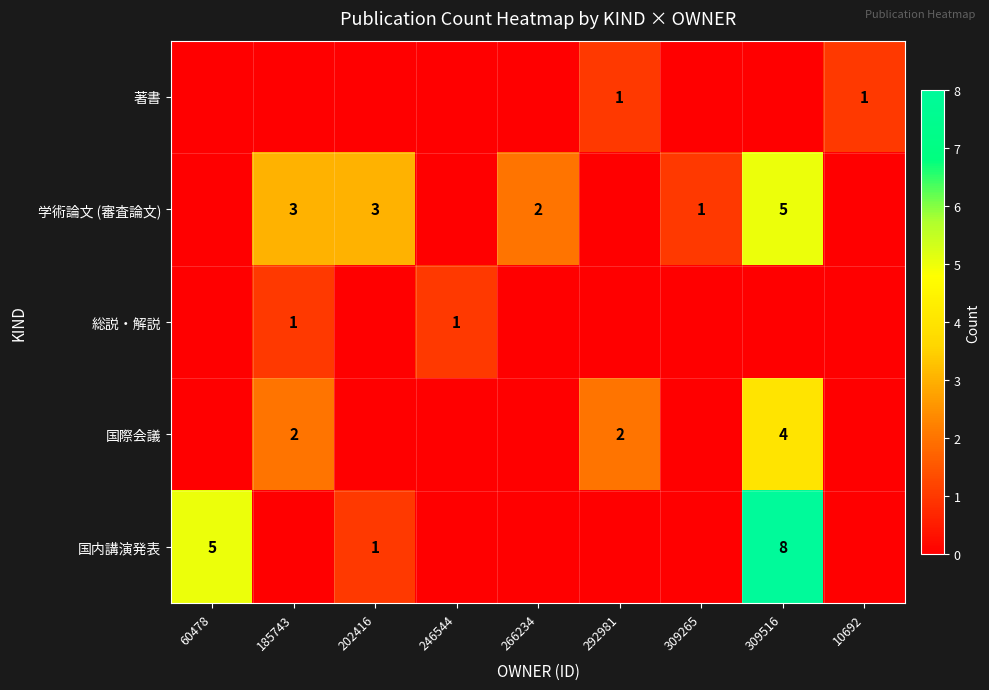

Is it true that 著書 equals 1 at 292981?

True